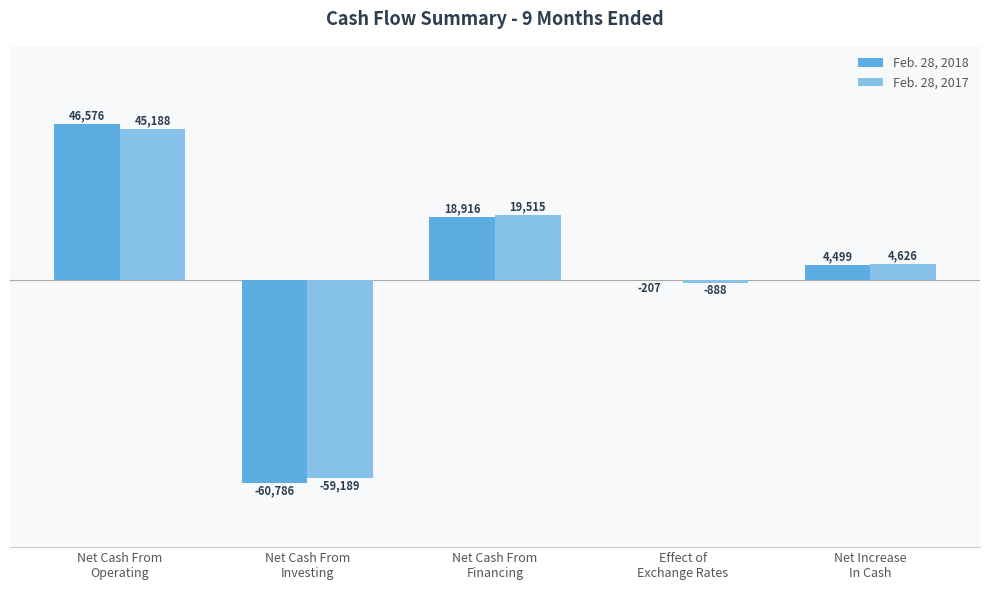

What is the spread (max minus min) of values at Net Cash From
Financing?

599